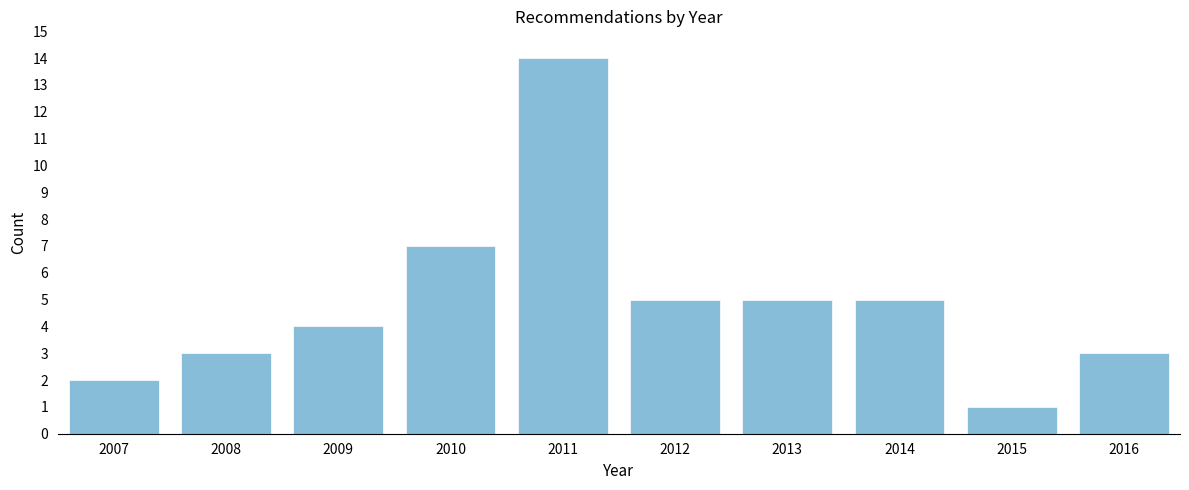

Reading left to right, extract all data points from this chart.

2	3	4	7	14	5	5	5	1	3